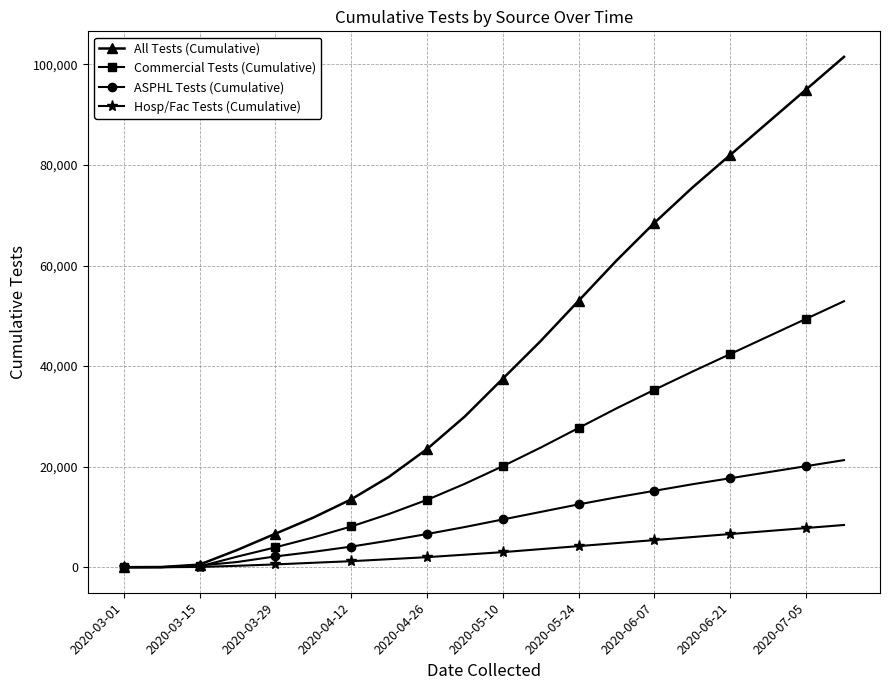

List the series in order of their overall mean, highest first.

All Tests (Cumulative), Commercial Tests (Cumulative), ASPHL Tests (Cumulative), Hosp/Fac Tests (Cumulative)